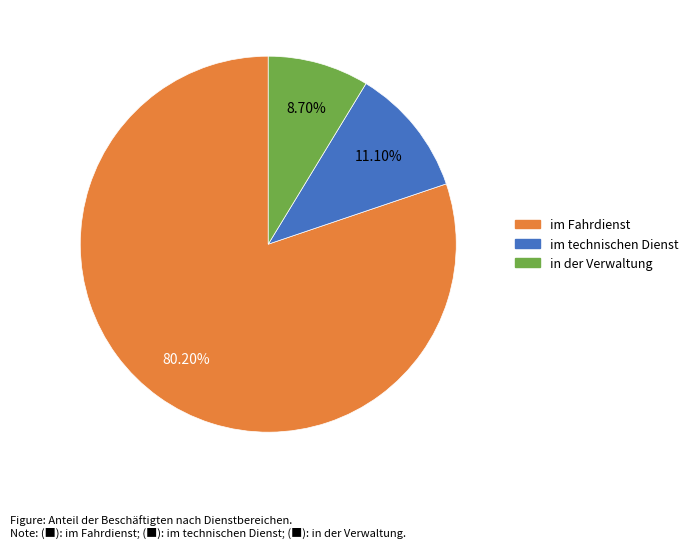

What percentage do in der Verwaltung and im Fahrdienst together represent?

88.9%